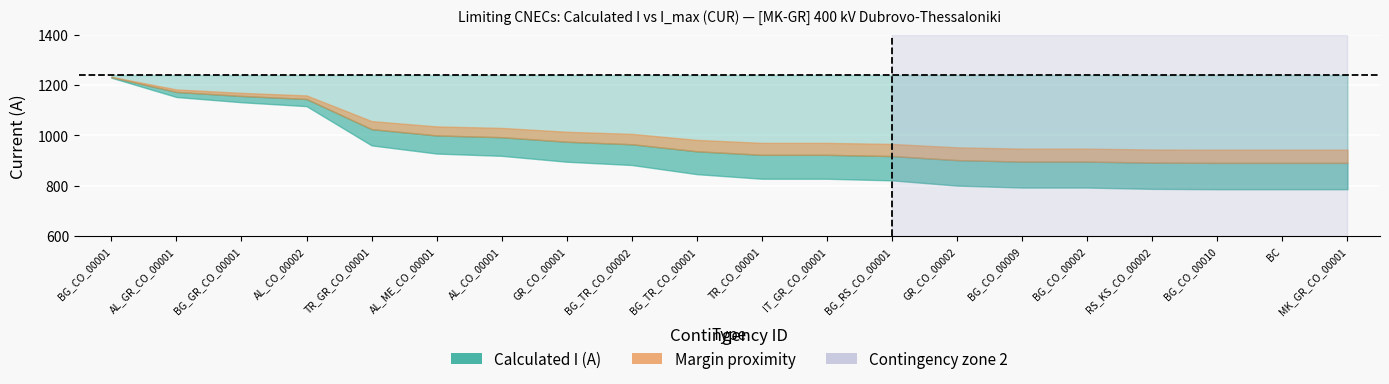

Which series has the largest total across all categories?

I_max_CUR